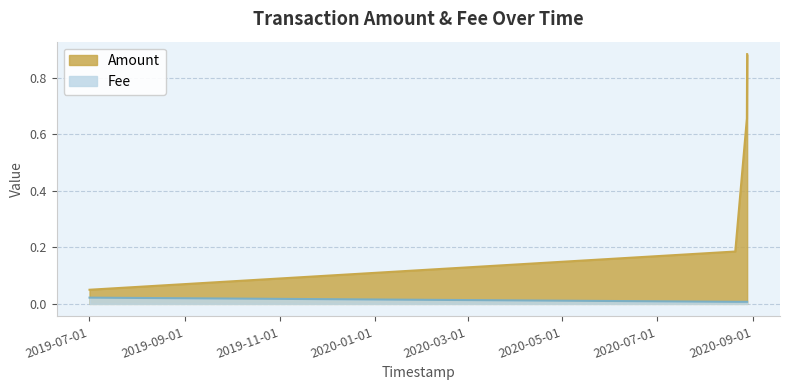

True or false: Amount and Fee cross at least once.

False